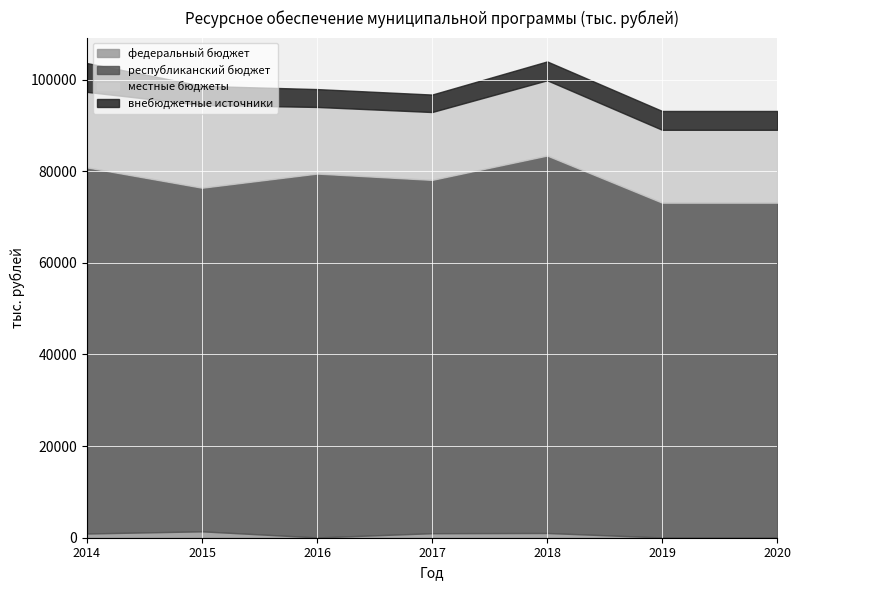

Reading left to right, extract all data points from this chart.

федеральный бюджет: 921.3	1394.4	62.1	984.2	1035.1	52.8	54.9
республиканский бюджет: 79903.5	74997.6	79417.1	77118.3	82377.3	73075.3	73075.3
местные бюджеты: 16487.7	18063.4	14539.5	14810.6	16432.9	15902.0	15902.0
внебюджетные источники: 6284.5	4160.6	3899.1	3810.8	4111.0	4111.0	4111.0